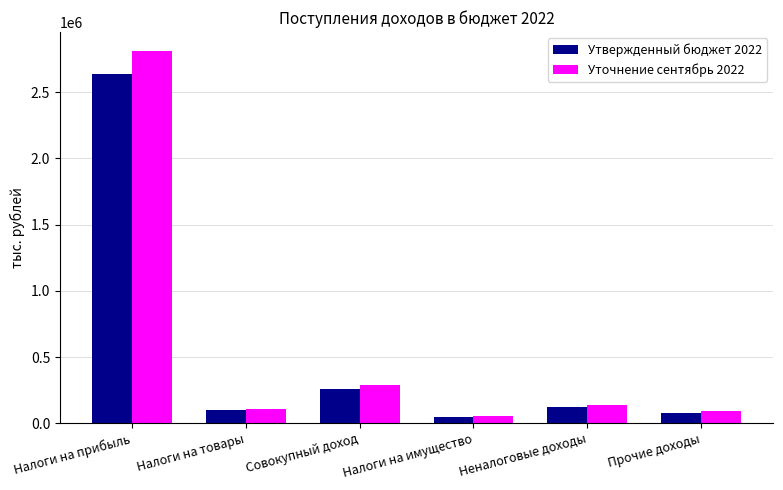

What is the spread (max minus min) of values at Совокупный доход?

34700